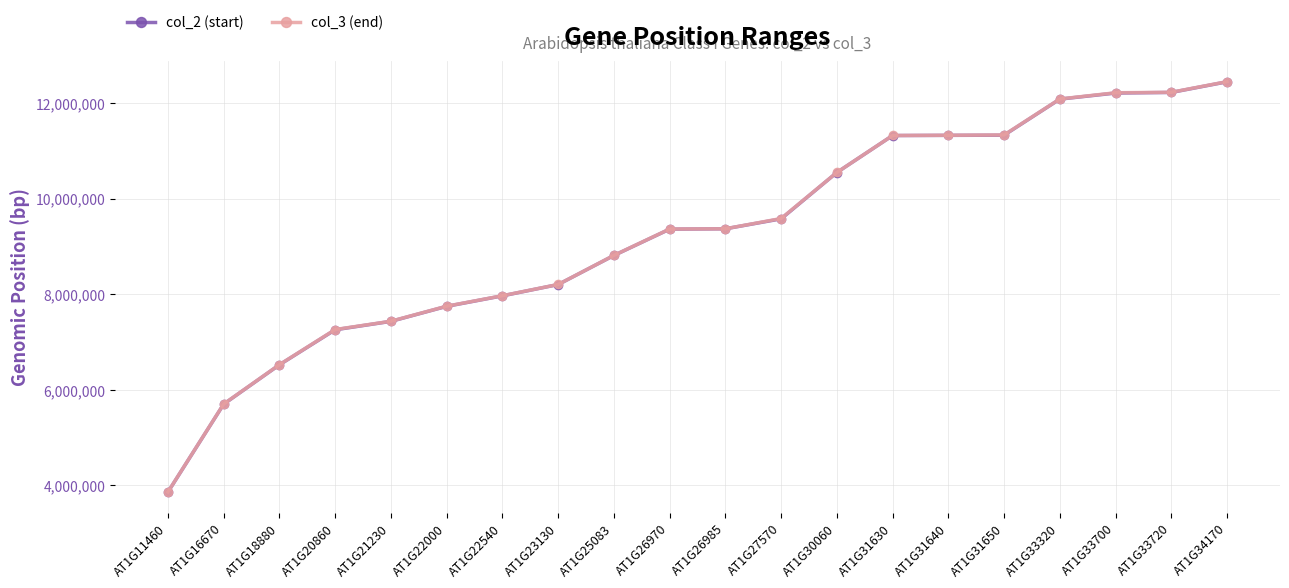

Which category has the lowest value in the col_2 (start) series?

AT1G11460